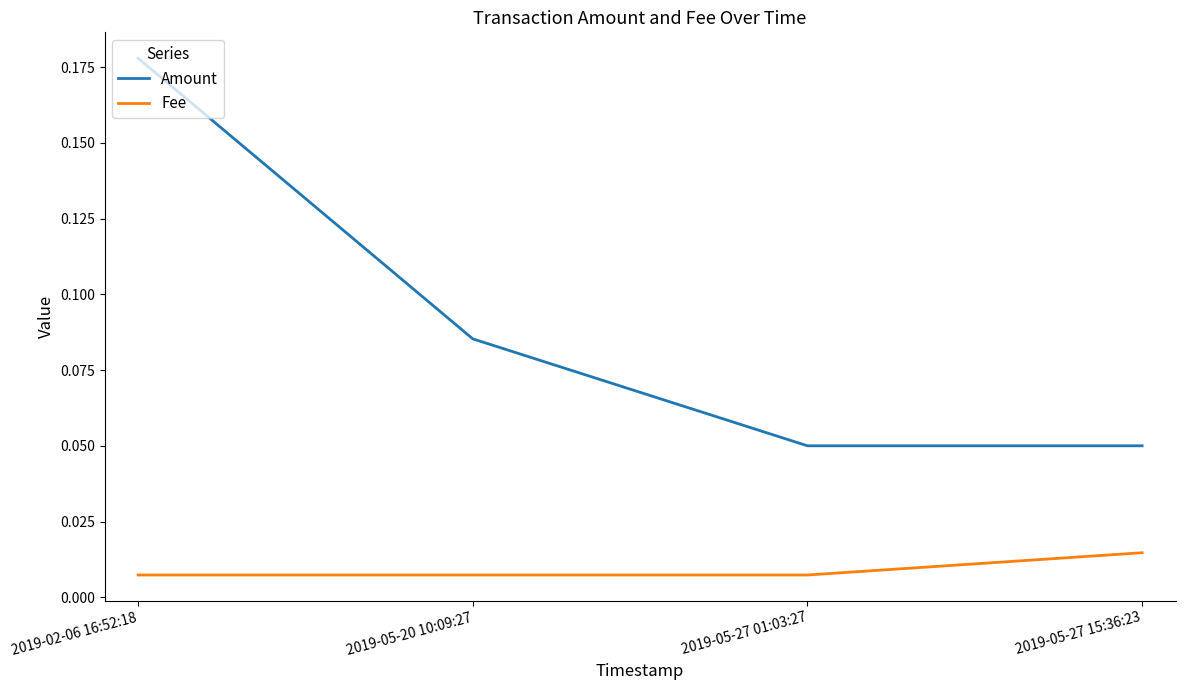

True or false: Amount and Fee intersect in this chart.

False